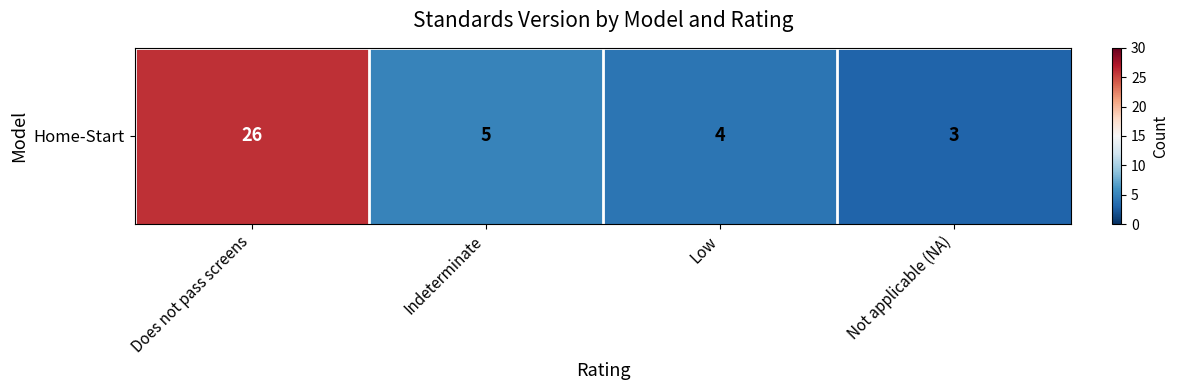

Rank the categories by value from lowest to highest.

Not applicable (NA), Low, Indeterminate, Does not pass screens